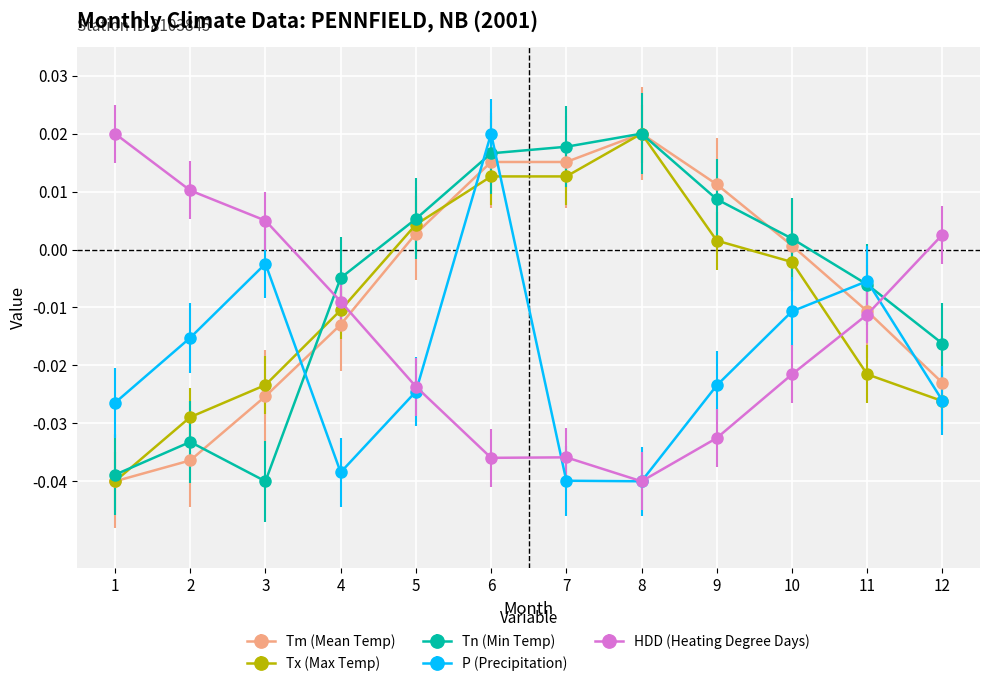

At which category is the sum across all series the highest?

6